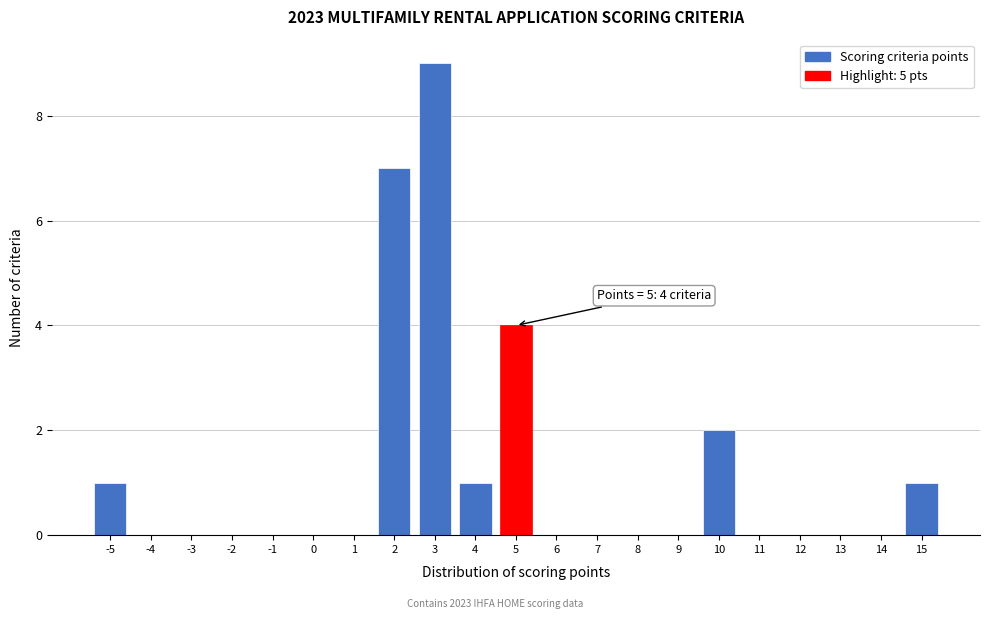

Over which range of the x-axis is the bar tallest?

2.5 to 3.5